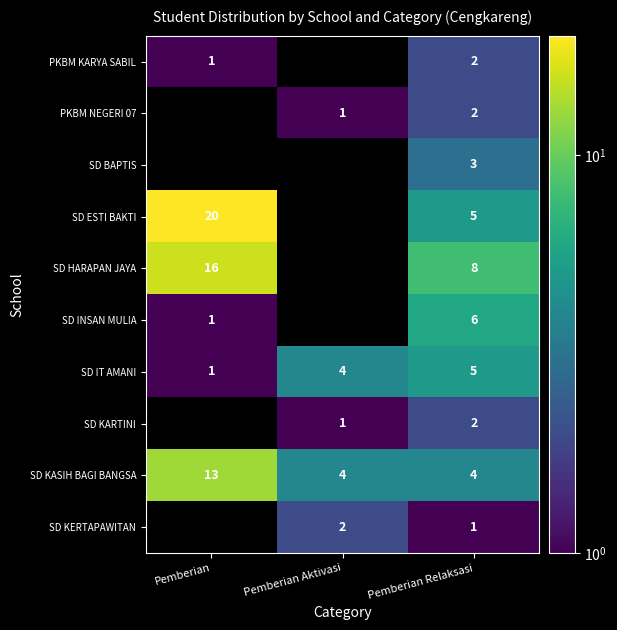

How many categories are shown in the chart?

3